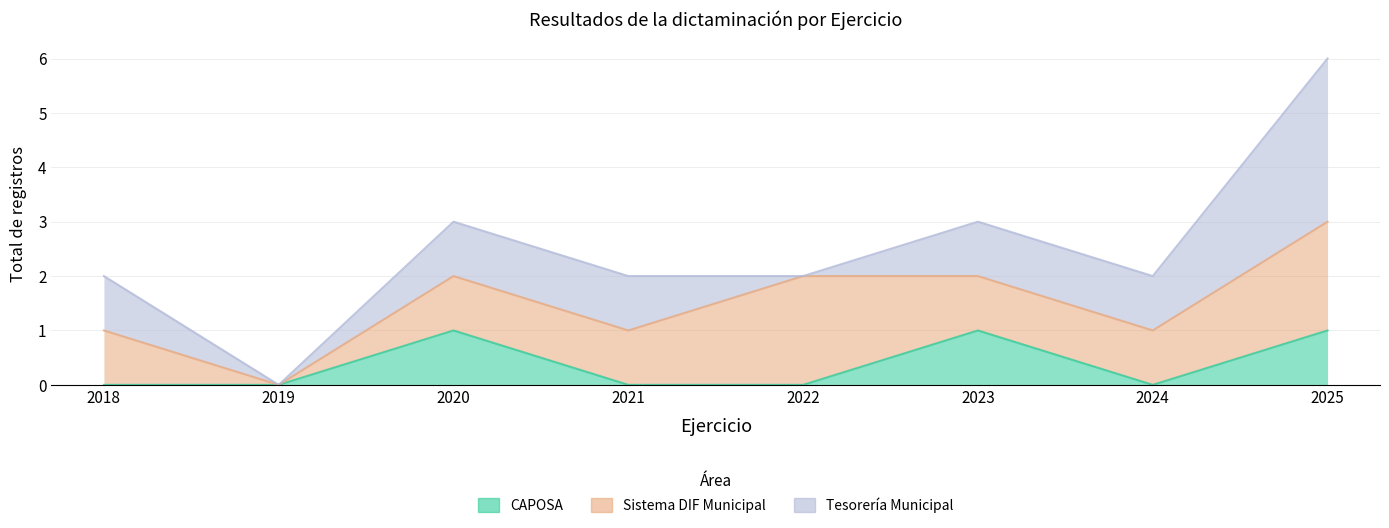

How many interior local valleys does the CAPOSA series have?

1